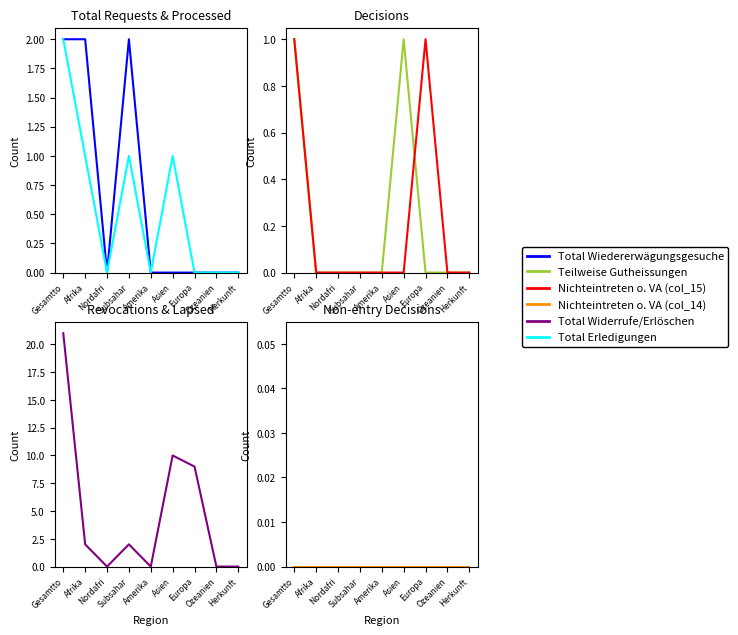

List the labels in order of Total Erledigungen value, smallest first.

Nordafri, Amerika, Europa, Ozeanien, Herkunft, Afrika, Subsahar, Asien, Gesamtto